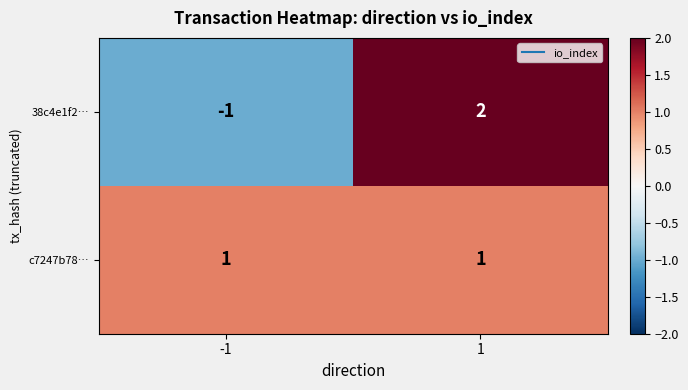

Which series has the largest range (max minus min)?

38c4e1f2…